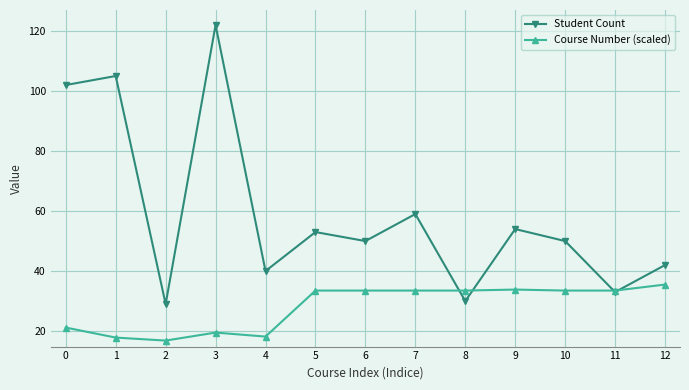

How many interior local valleys does the Student Count series have?

5